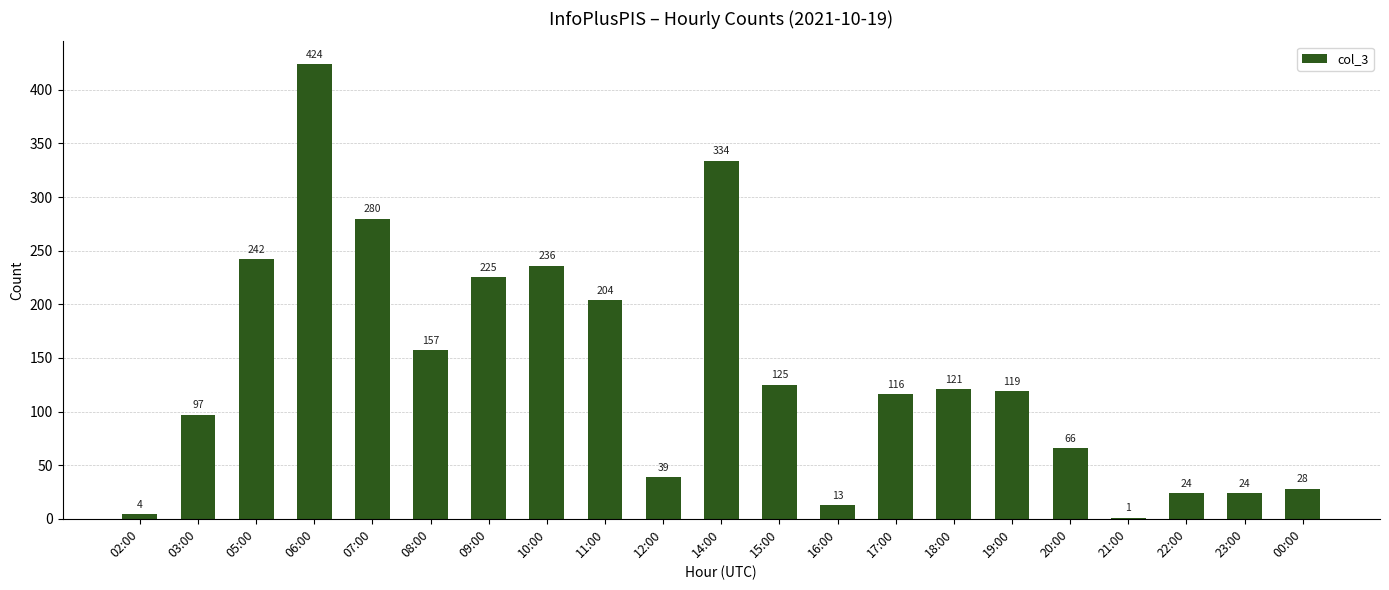

The chart shows a value of 71 at 14:00. True or false?

False